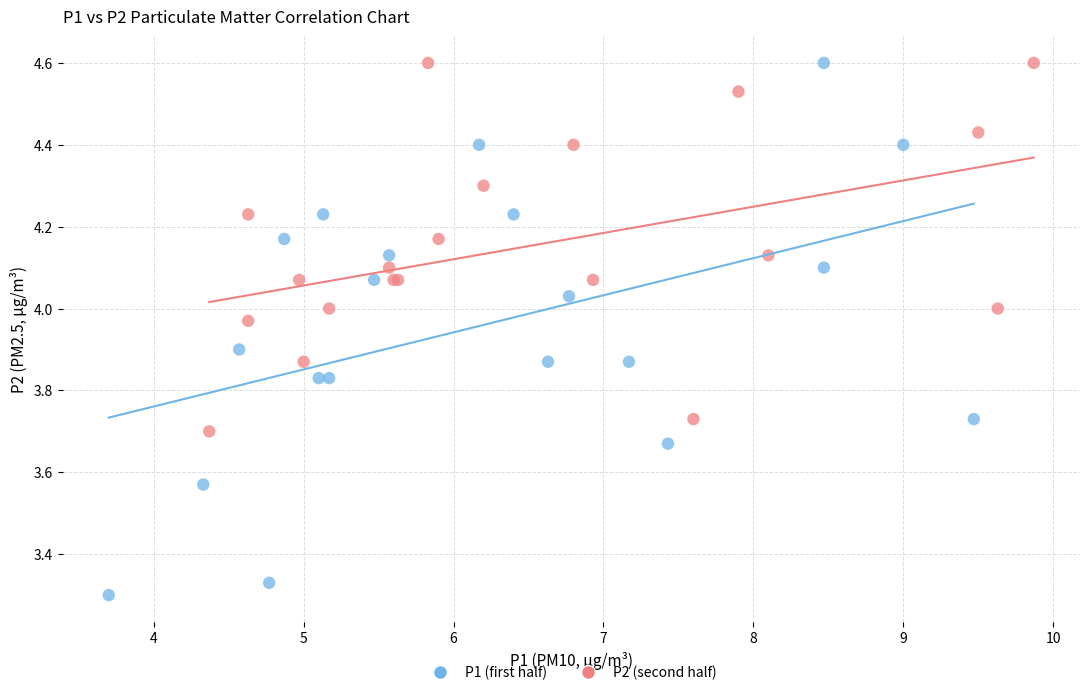

Which series has the largest Y range (max minus min)?

P1 (first half)